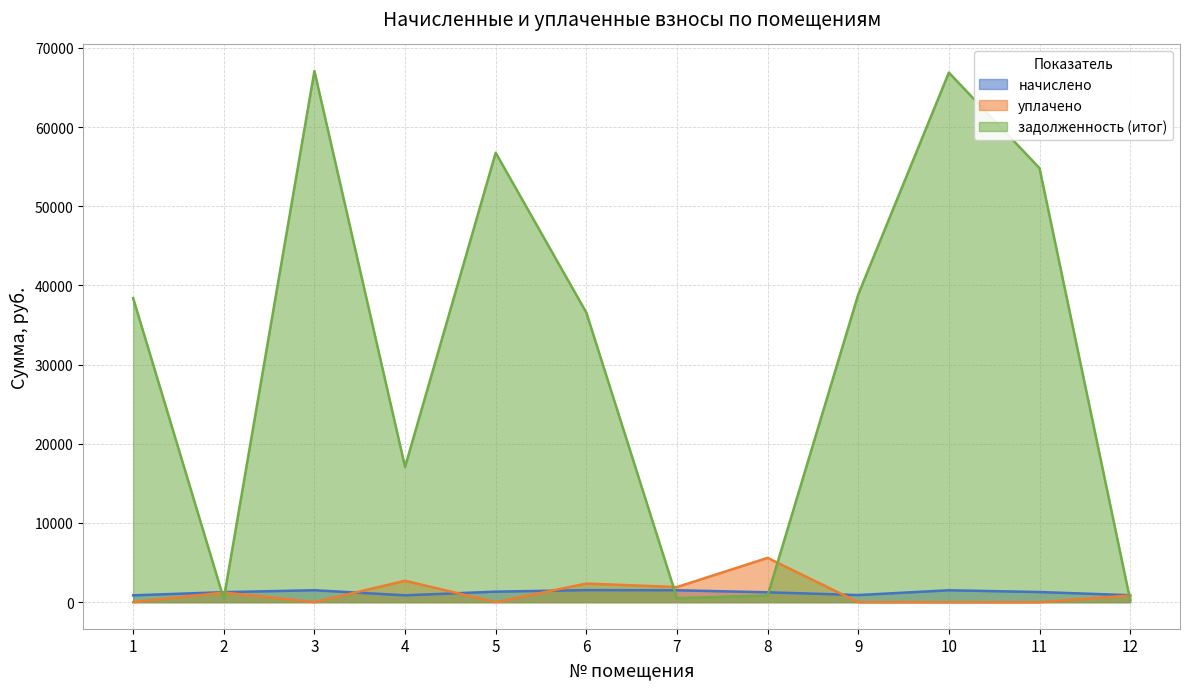

How many interior local valleys does the задолженность (итог) series have?

3